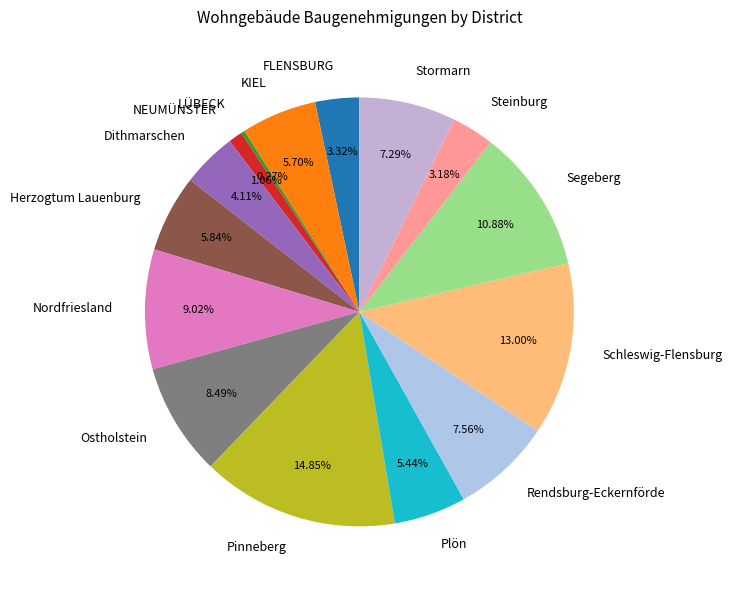

Which category has the biggest portion of the pie?

Pinneberg